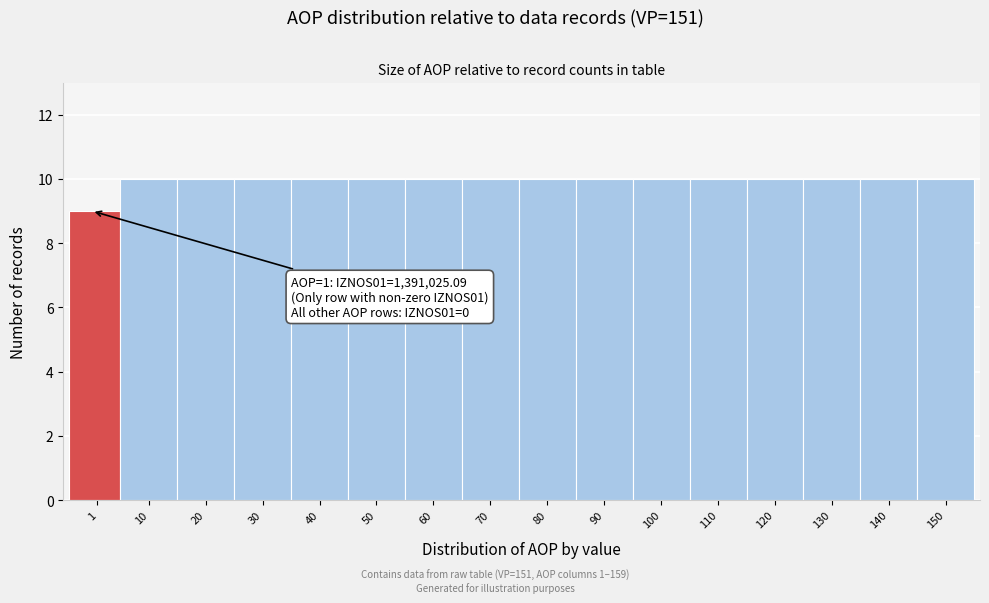

Reading right to left, what are all the values shown in this chart?

10	10	10	10	10	10	10	10	10	10	10	10	10	10	10	9